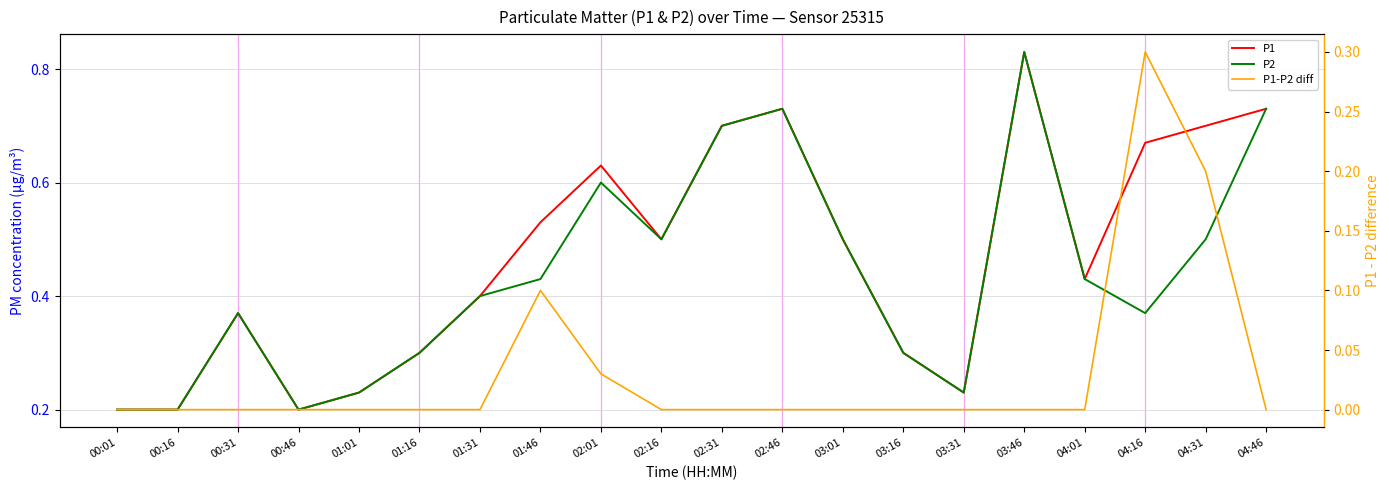

True or false: P1 and P2 cross at least once.

False